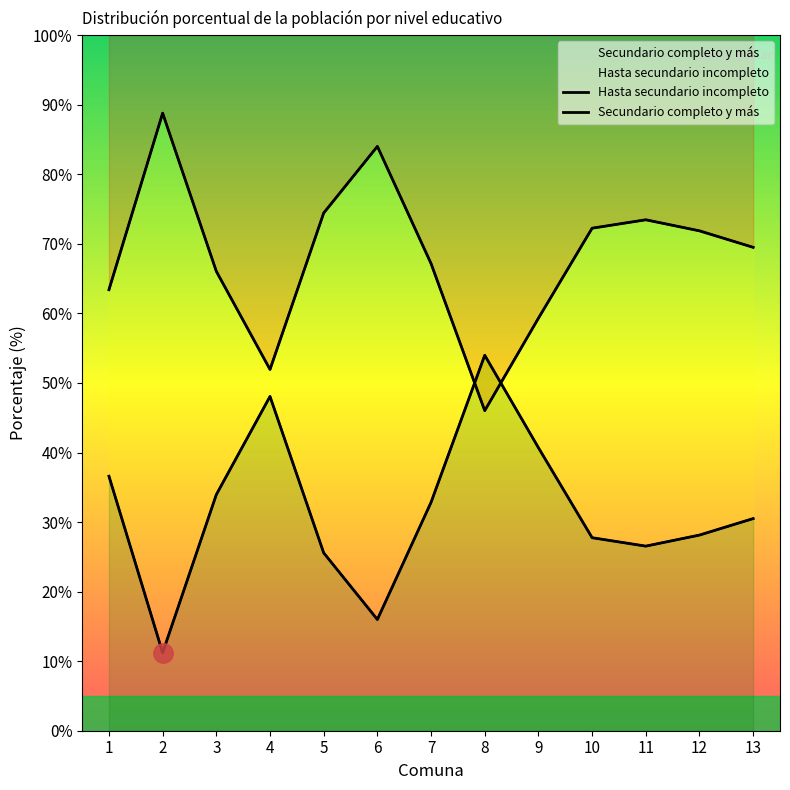

What is the sum of all Secundario completo y más values?

411.8